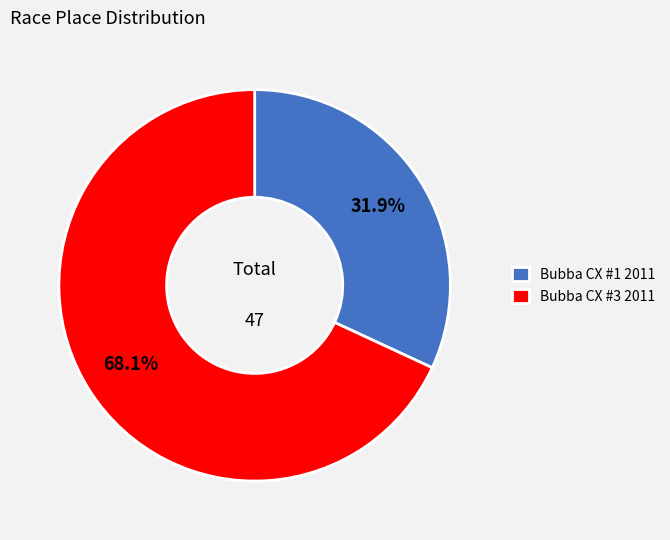

Which has a higher value, Bubba CX #3 2011 or Bubba CX #1 2011?

Bubba CX #3 2011